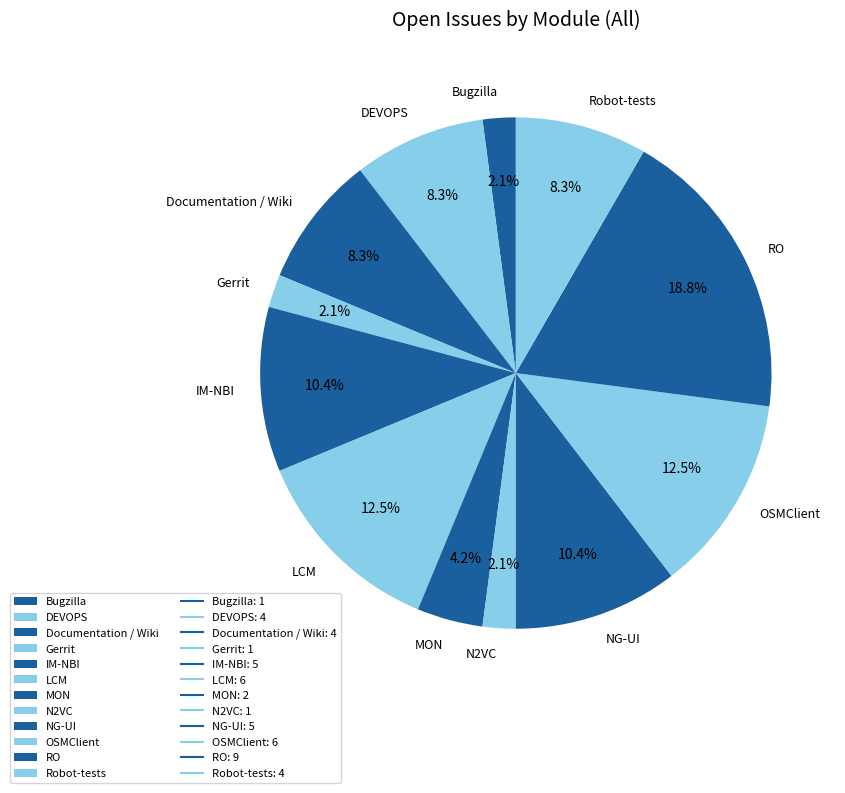

What percentage is NOT represented by Documentation / Wiki?

91.7%